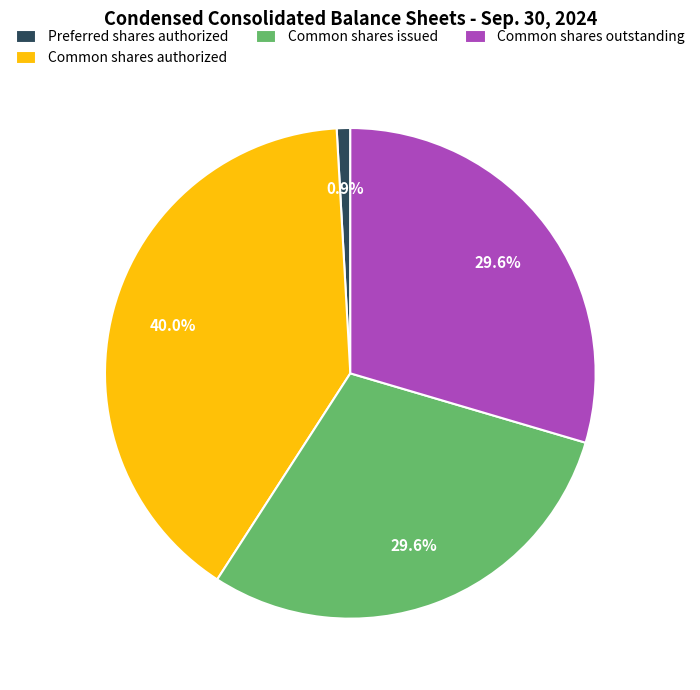

Do Common shares outstanding and Common shares issued together represent more than half of the pie?

Yes